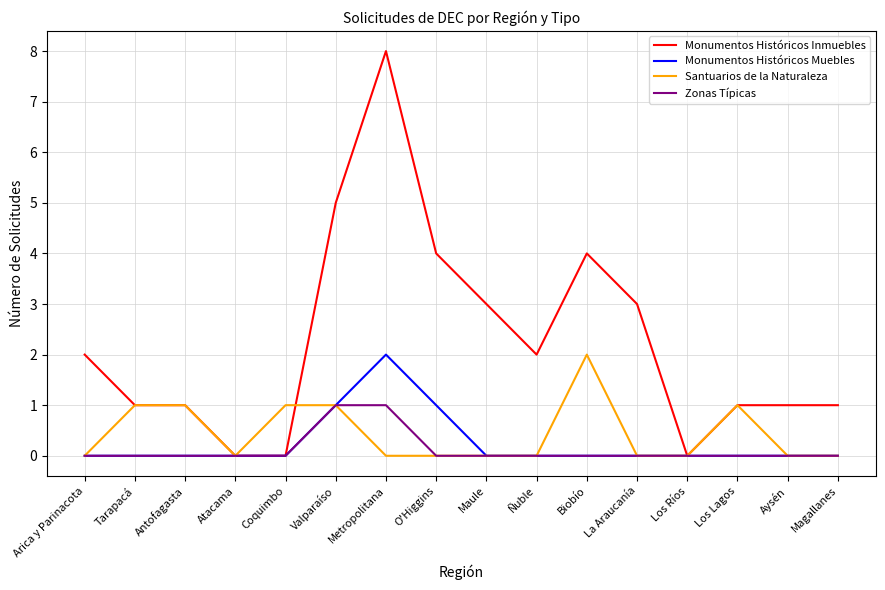

At which category is the sum across all series the highest?

Metropolitana